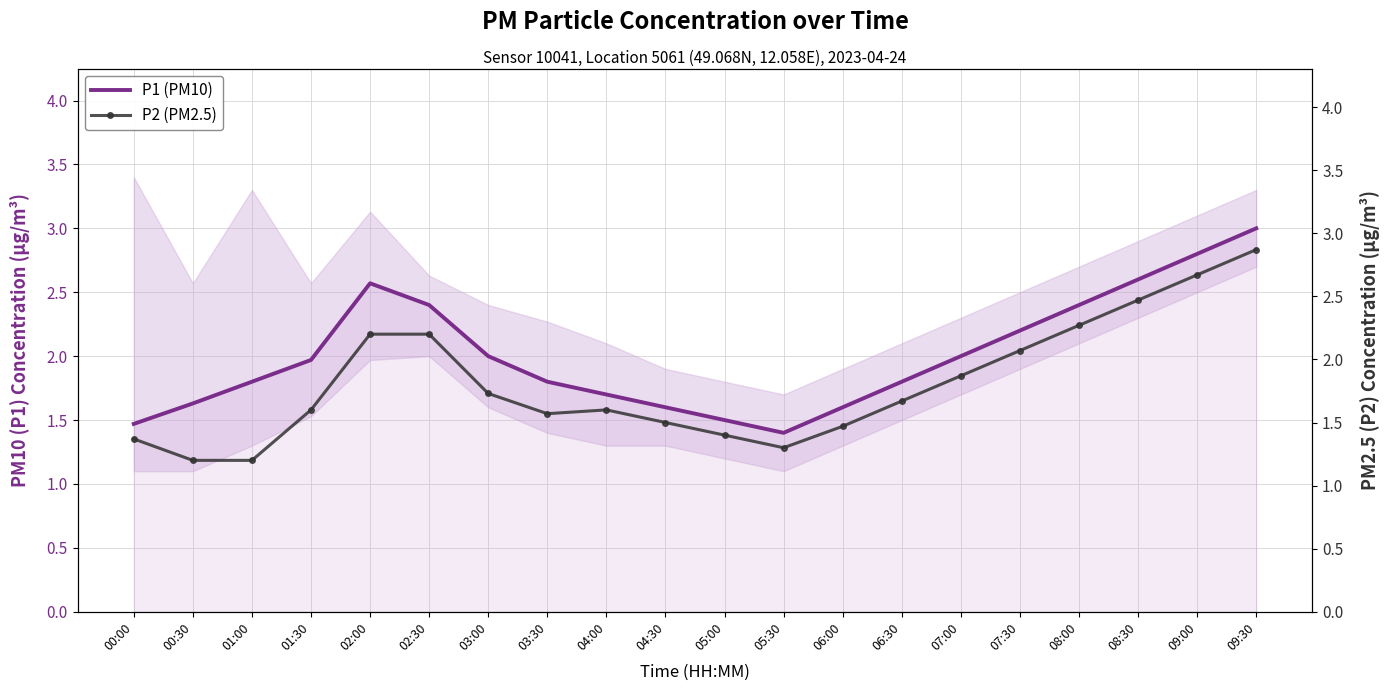

At how many categories does at least one series exceed 2?

7